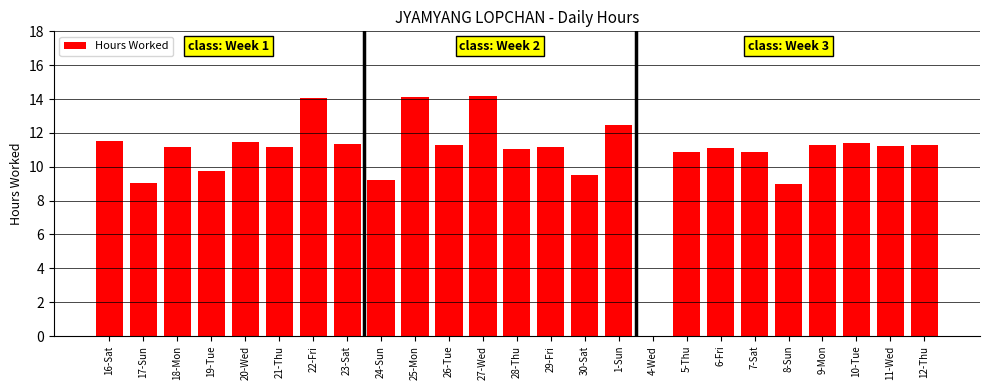

Is it true that the value at 8-Sun is 14.6?

False